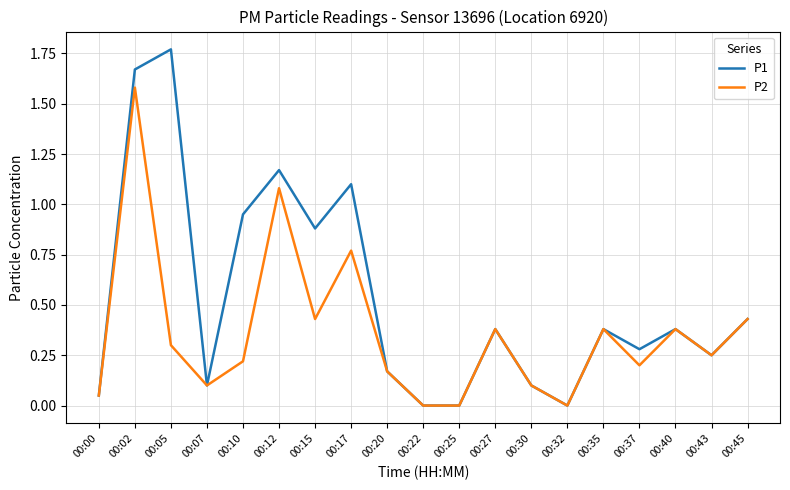

Which label corresponds to the largest value in the chart?

00:05